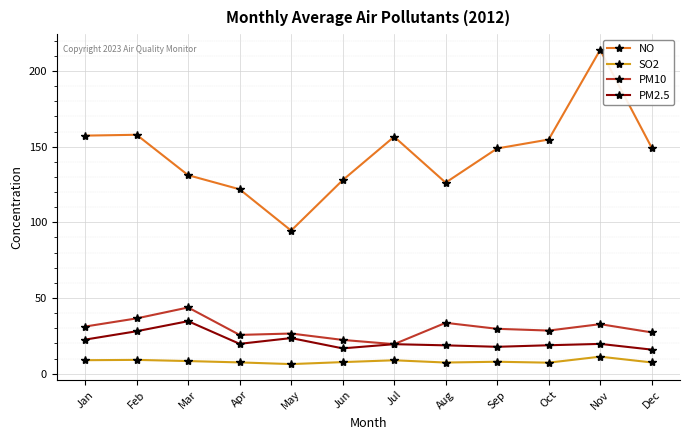

At which label does PM10 reach its peak?

Mar